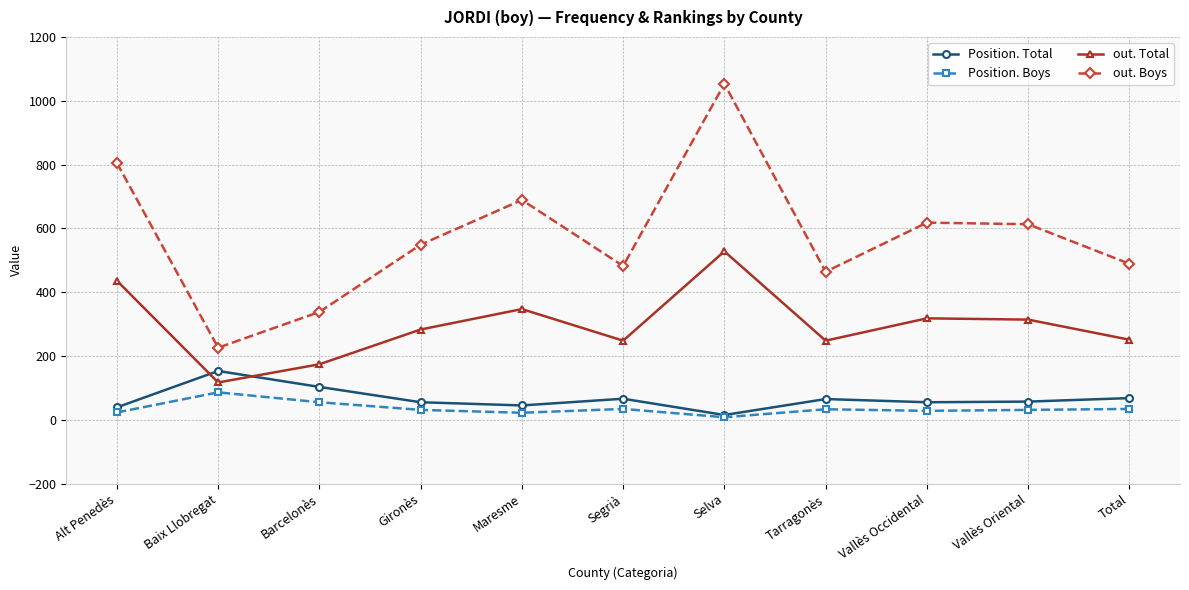

At which category does out. Total reach its first local peak?

Maresme